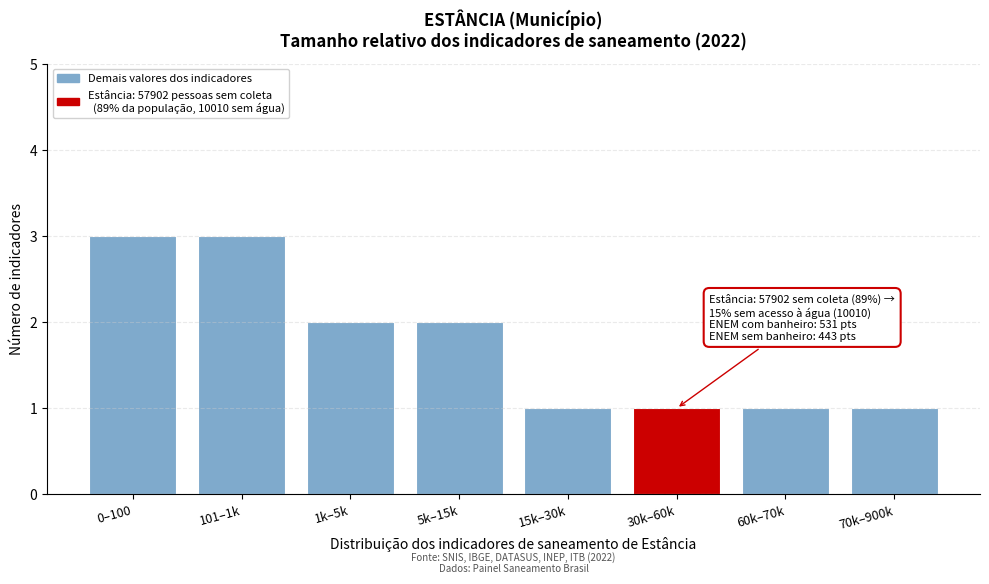

Reading left to right, list all the values displayed in this chart.

3	3	2	2	1	1	1	1